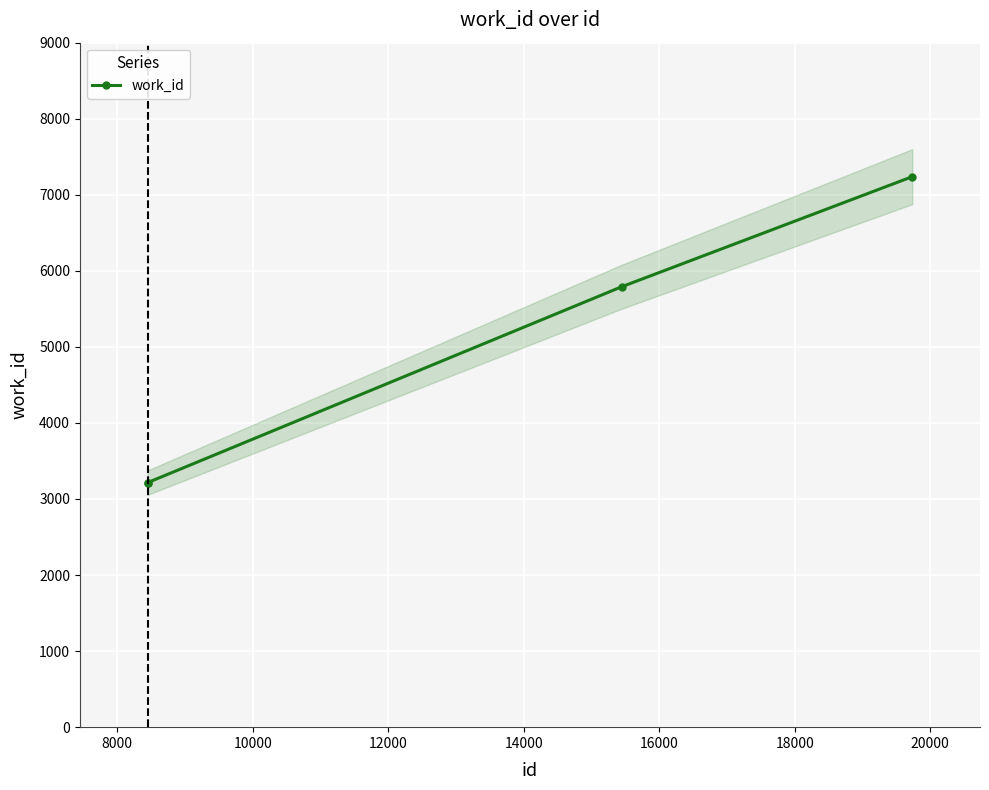

What is the value of the work_id point at the 4th from the left?

7238